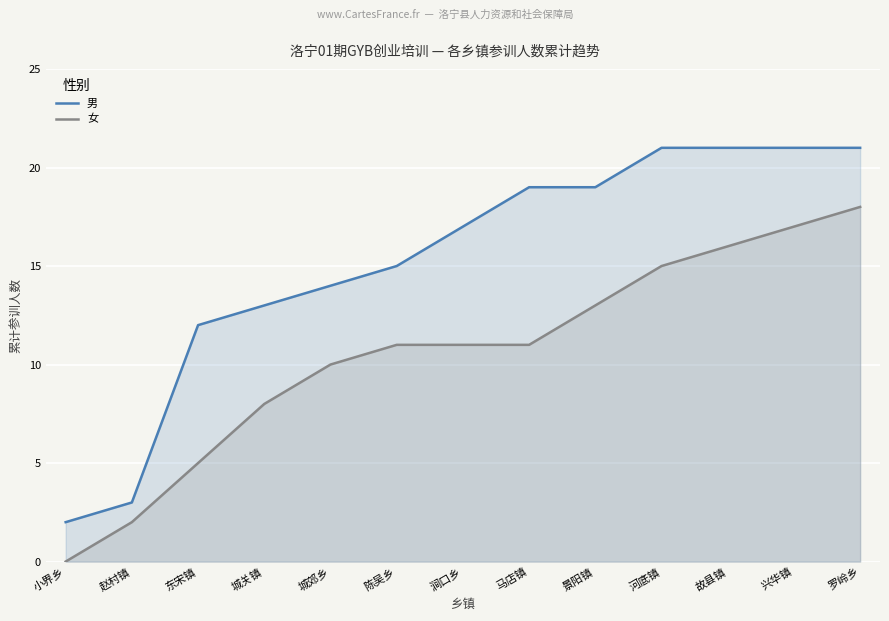

Rank the series at 小界乡 from lowest to highest value.

女, 男